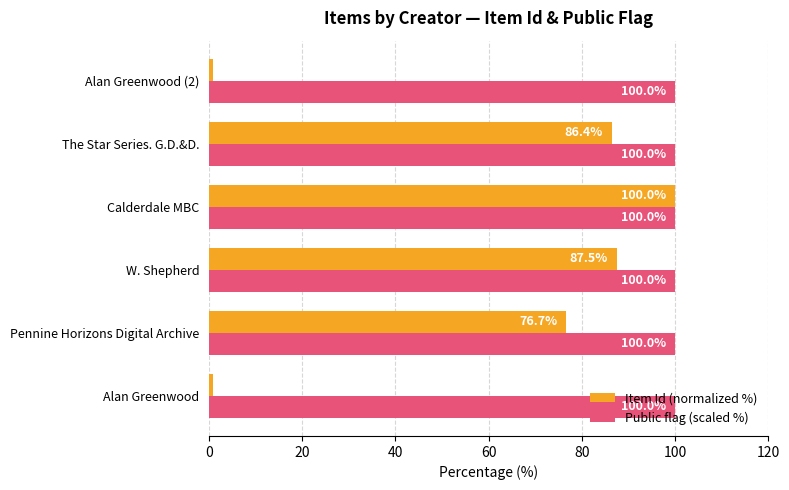

List the labels in order of Item Id (normalized %) value, largest first.

Calderdale MBC, W. Shepherd, The Star Series. G.D.&D., Pennine Horizons Digital Archive, Alan Greenwood, Alan Greenwood (2)